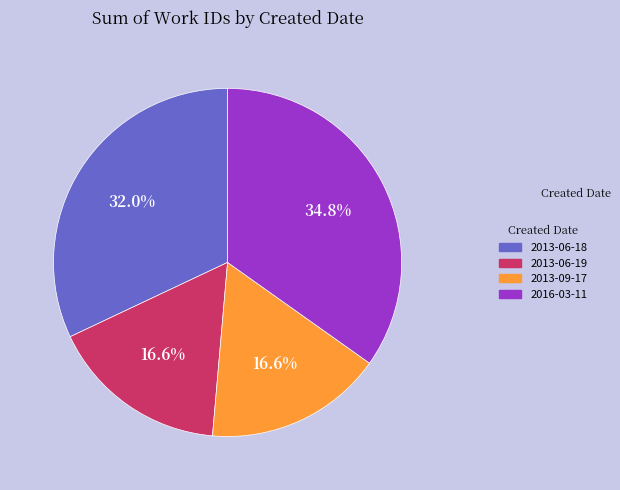

What is the total percentage of 2013-06-18 and 2013-06-19?

48.6%